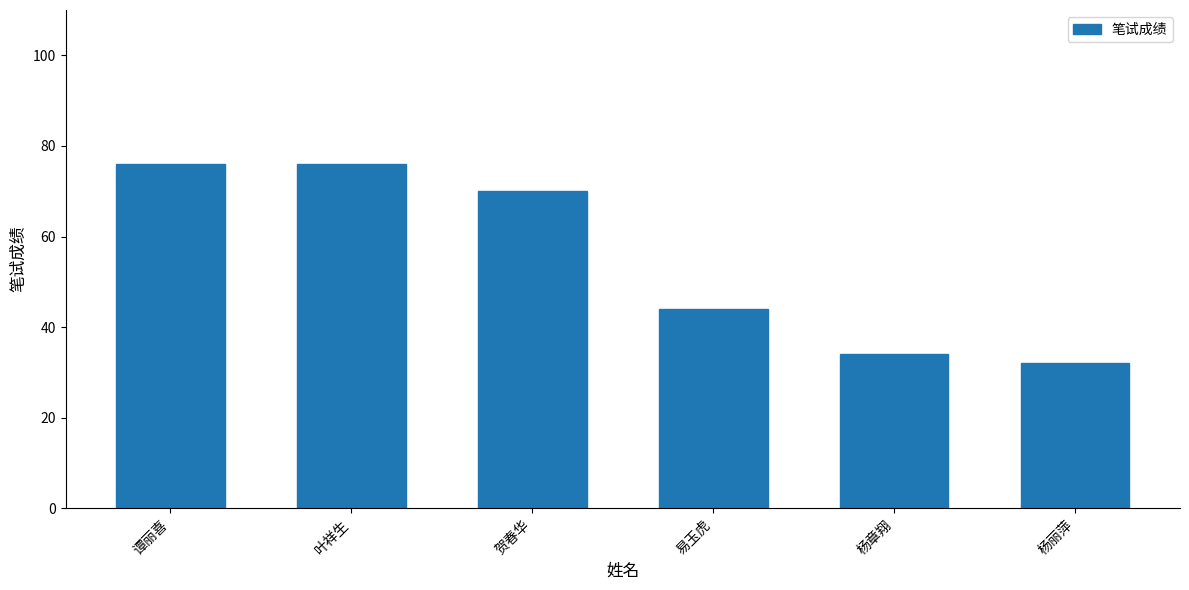

What is the minimum value shown in the chart?

32